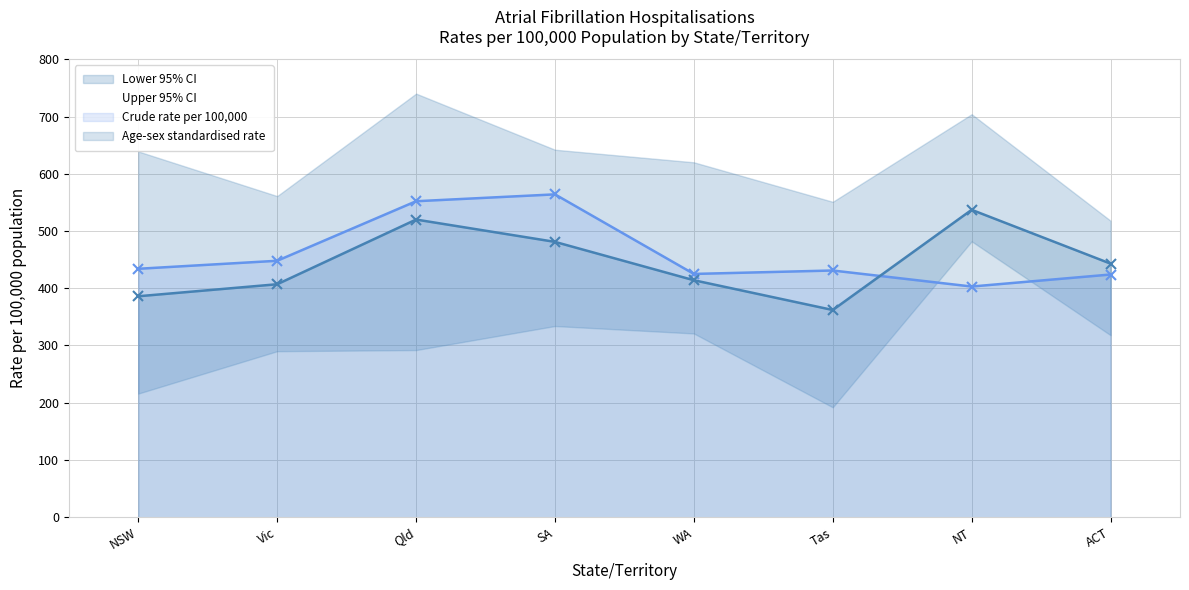

List the labels in order of Crude rate per 100,000 value, largest first.

SA, Qld, Vic, NSW, Tas, WA, ACT, NT